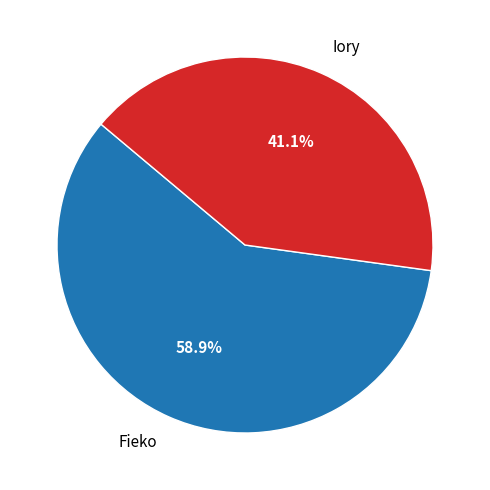

What is the ratio of the value at Iory to the value at Fieko?

0.7